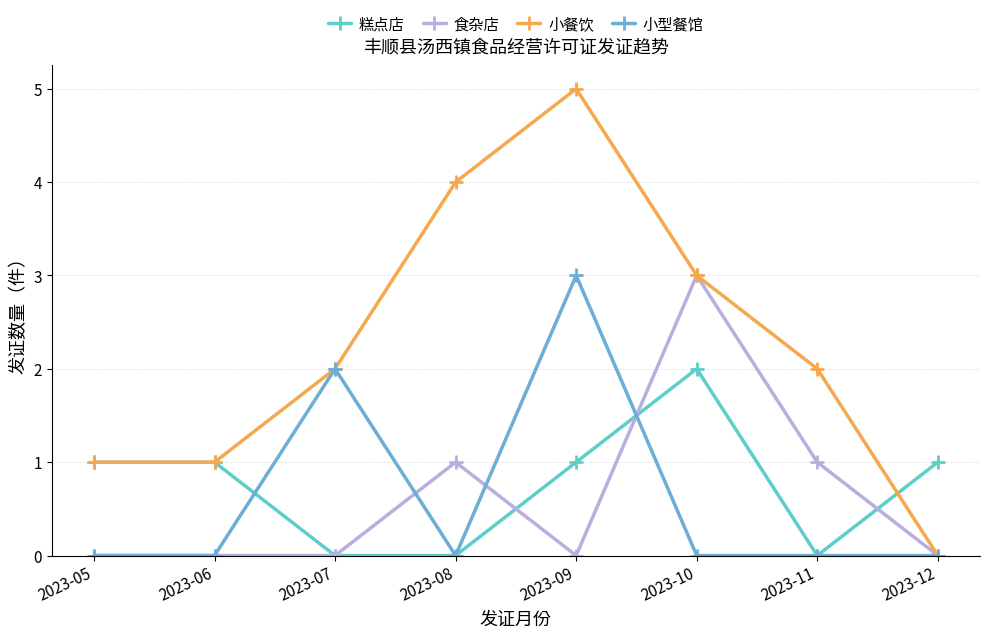

How many data points does each series have?

8